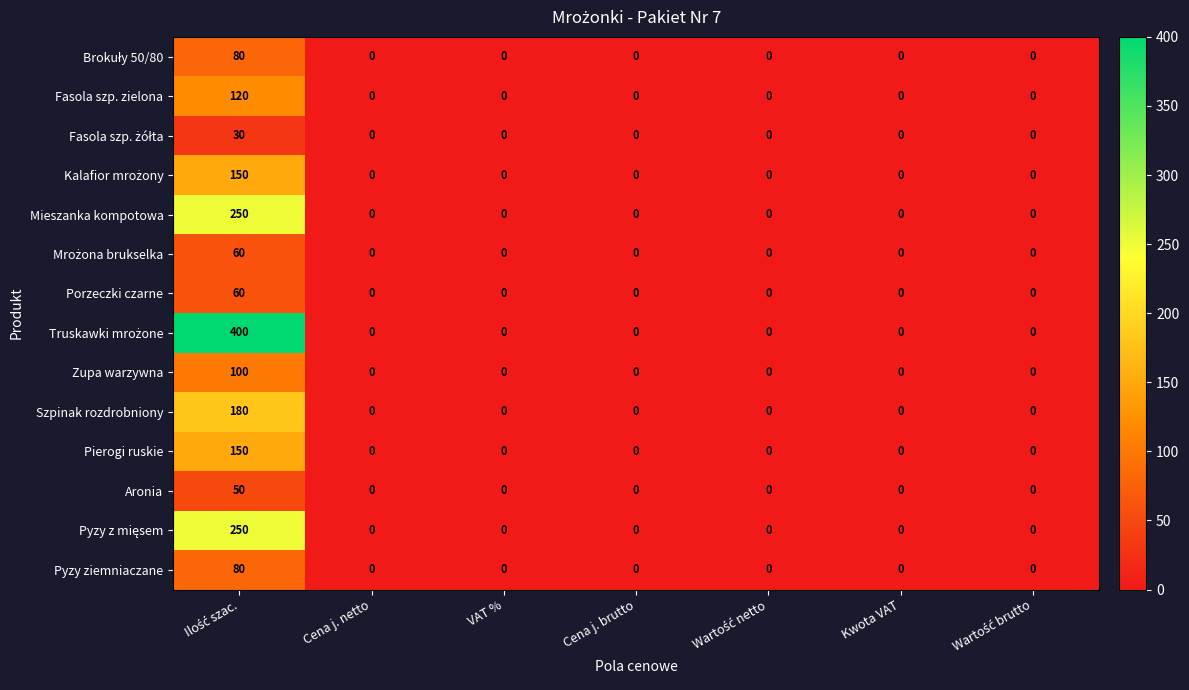

What is the maximum value for Szpinak rozdrobniony?

180